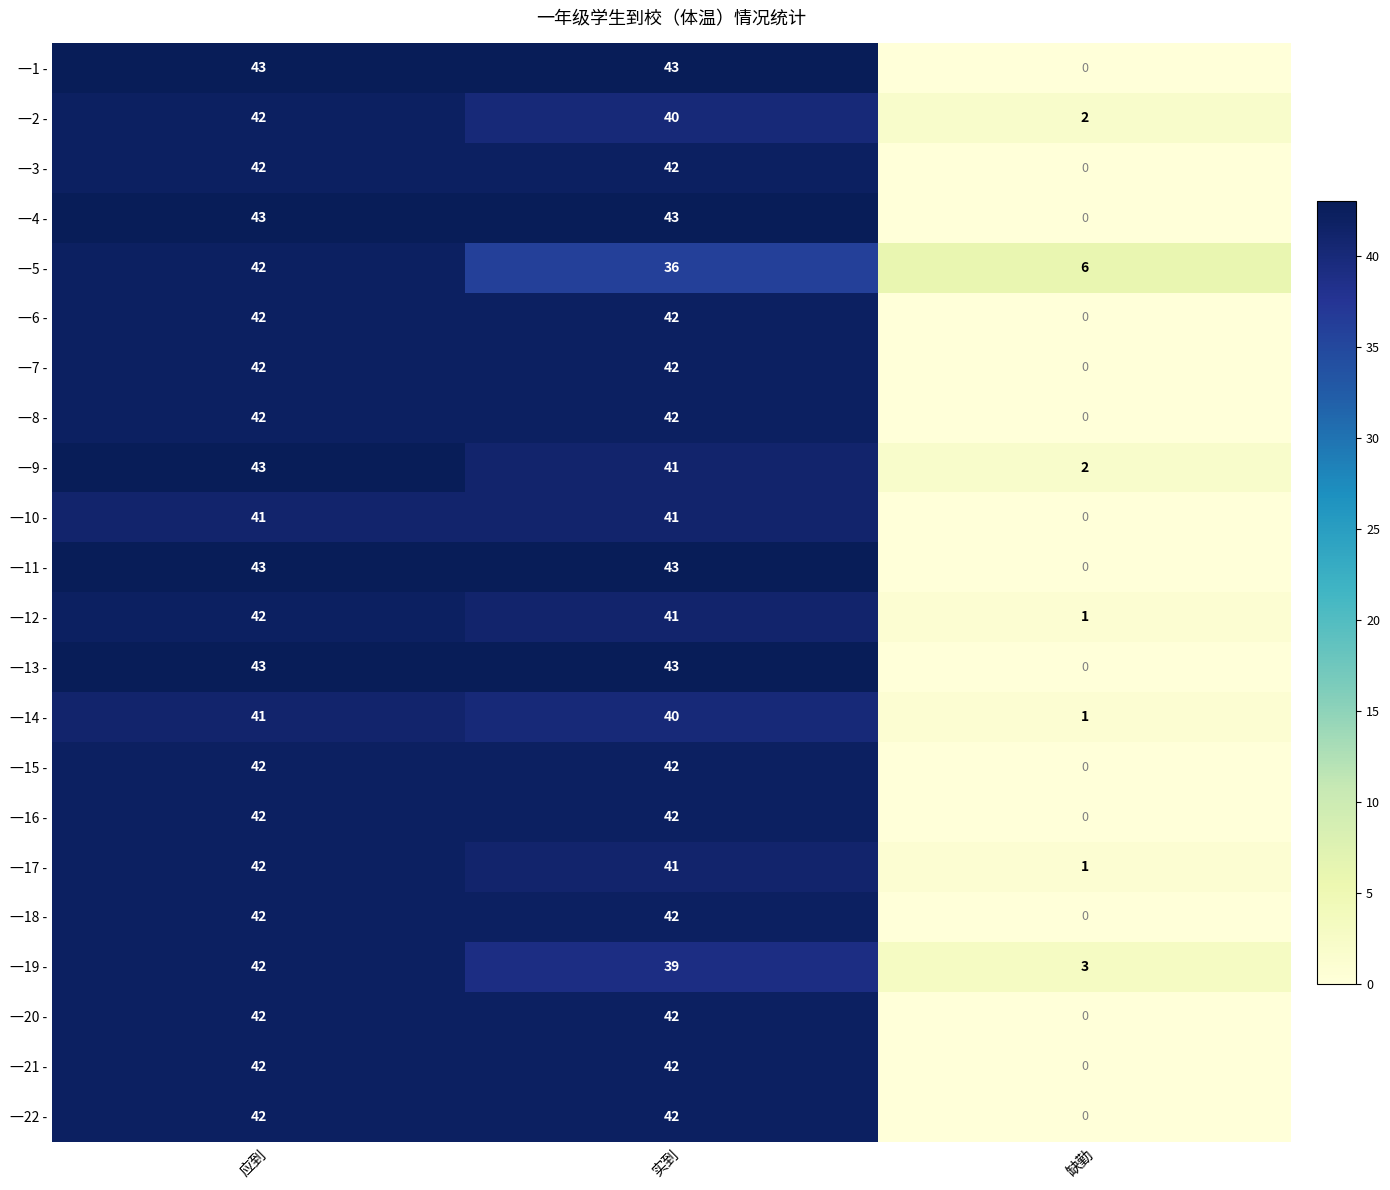

At how many categories does at least one series exceed 2?

3